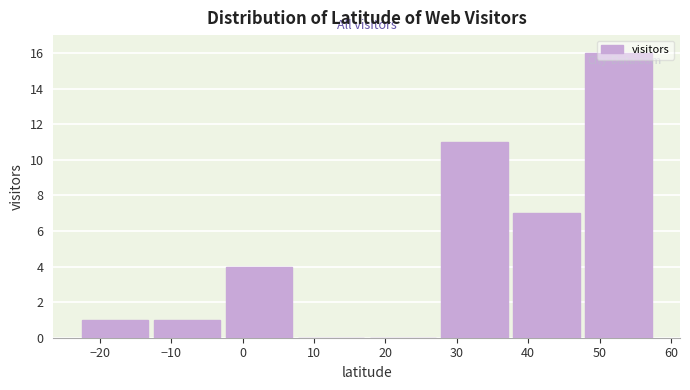

Reading left to right, list every bar in this chart as the range it spans on the x-axis followed by its height. Neither the bar edges nor the heights are printed on the chart, so give them approximately, as read against the axes.

-23 to -13: 1
-13 to -3: 1
-3 to 7: 4
7 to 17: 0
17 to 27: 0
27 to 38: 11
38 to 48: 7
48 to 58: 16